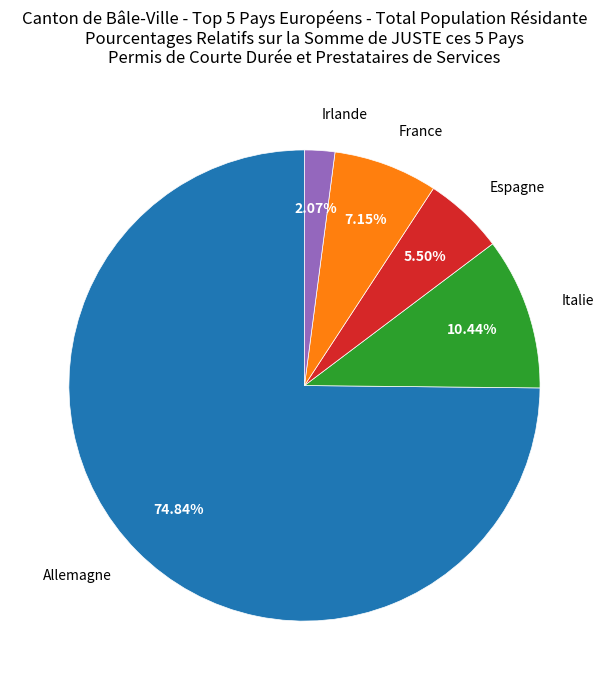

Is the sum of Allemagne and Irlande greater than half?

Yes